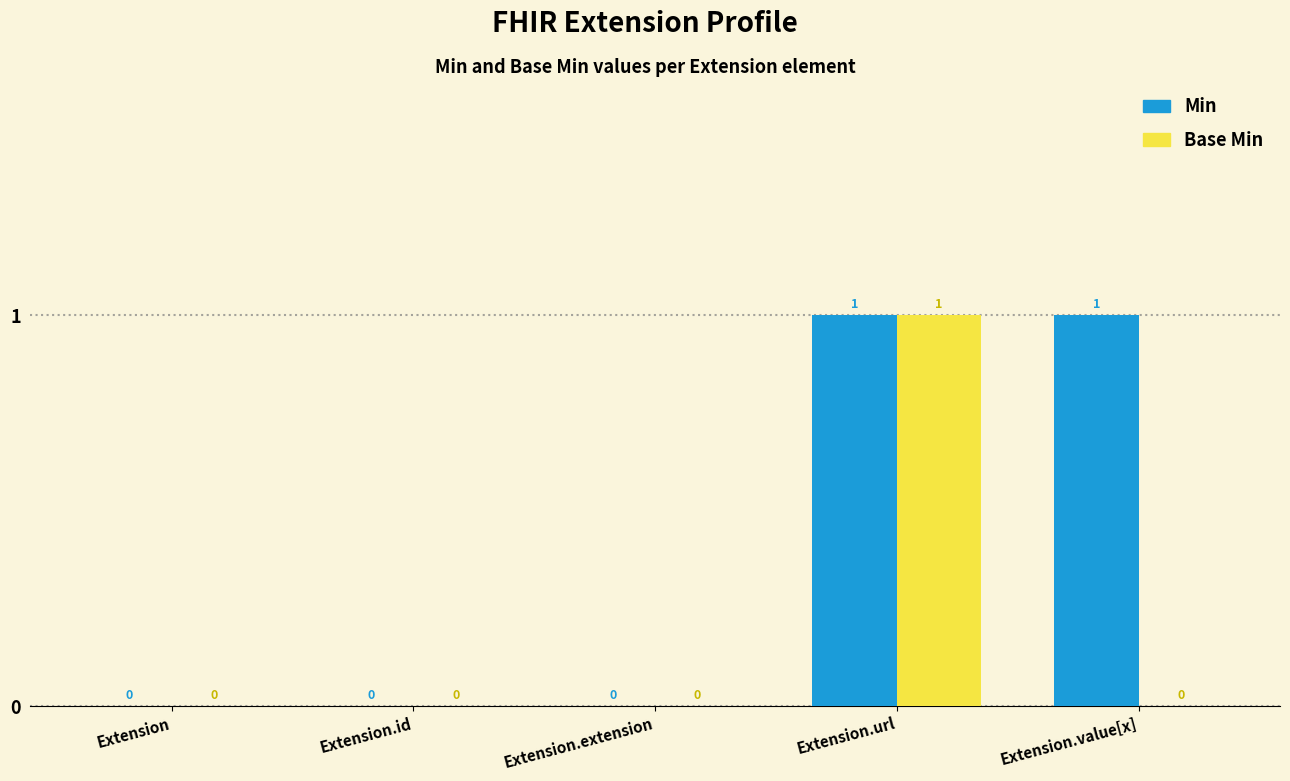

How many Min values are between 0 and 1?

5